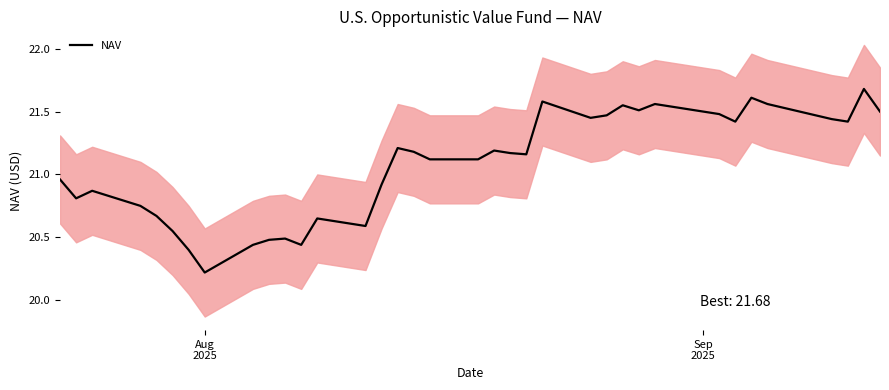

How many lines are shown in the chart?

1